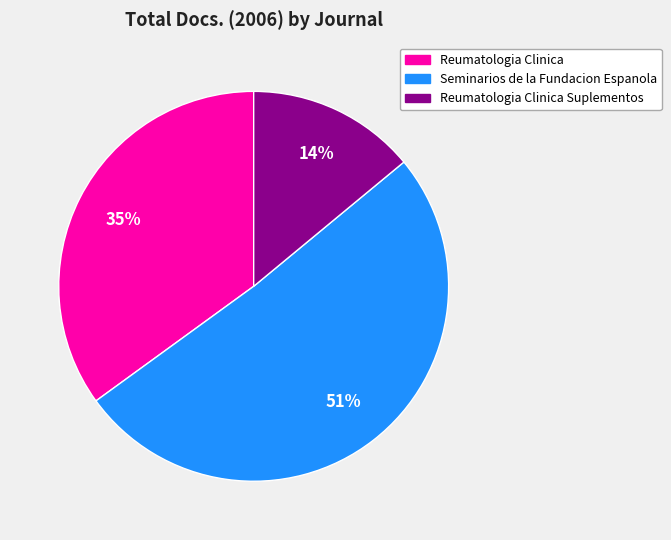

To the nearest percent, what percentage of the pie is Seminarios de la Fundacion Espanola?

51%